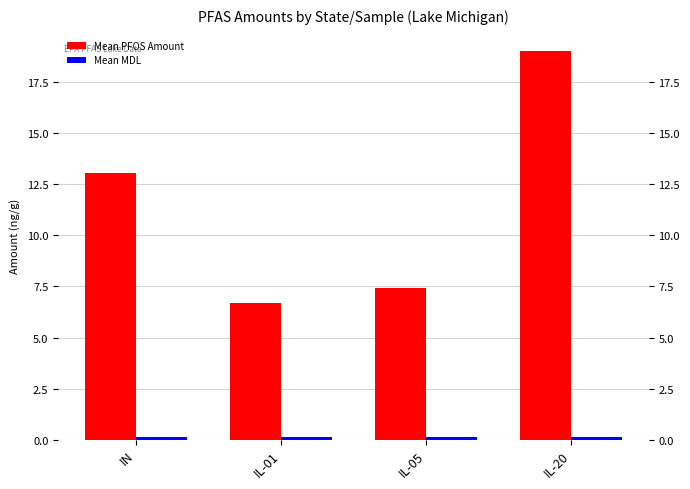

What position from the right is IL-05?

2